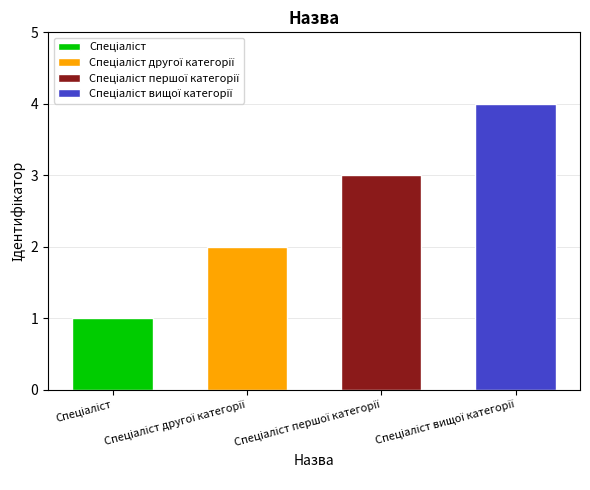

Between Спеціаліст and Спеціаліст першої категорії, which is larger?

Спеціаліст першої категорії